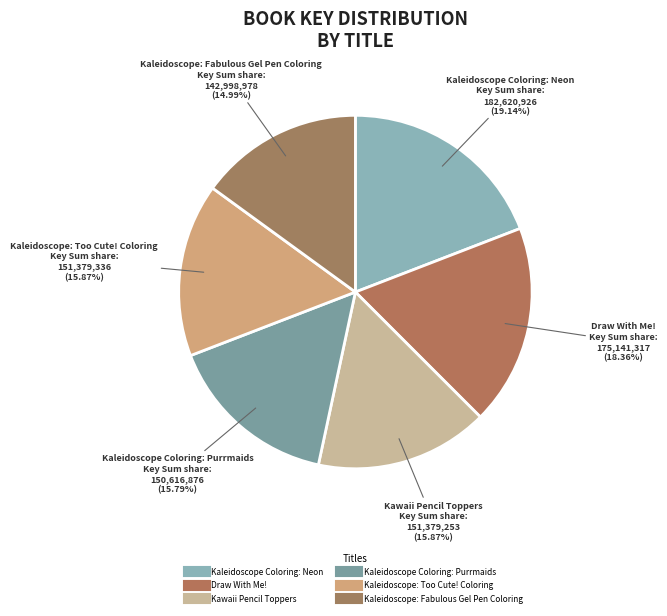

How many segments does this pie chart have?

6